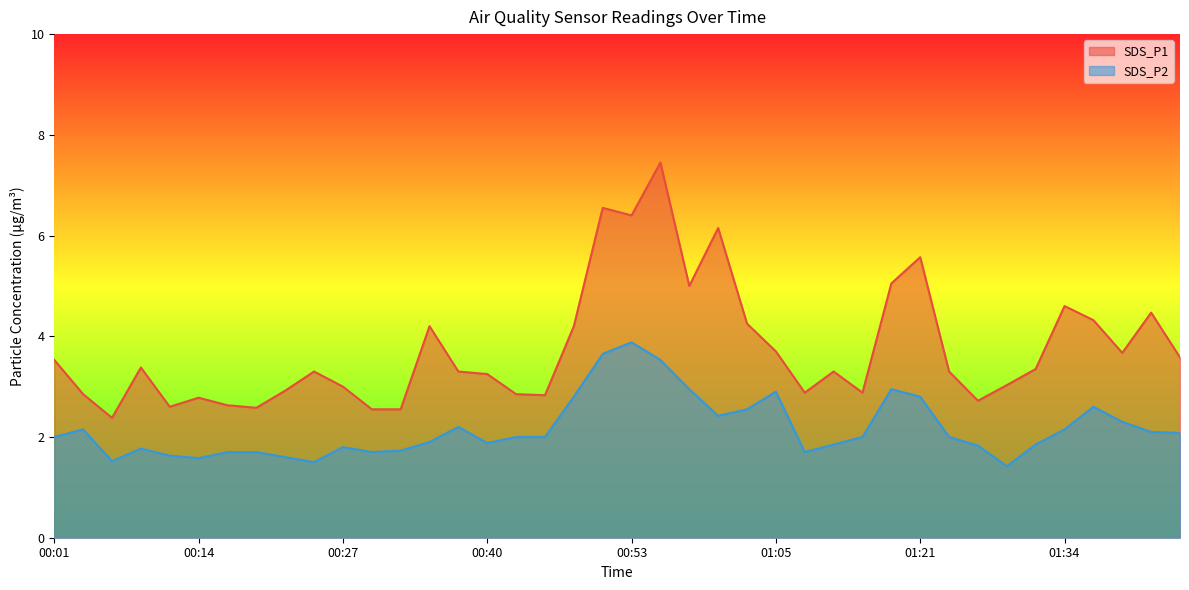

Between 00:32 and 01:08, which series saw the biggest shift?

SDS_P1